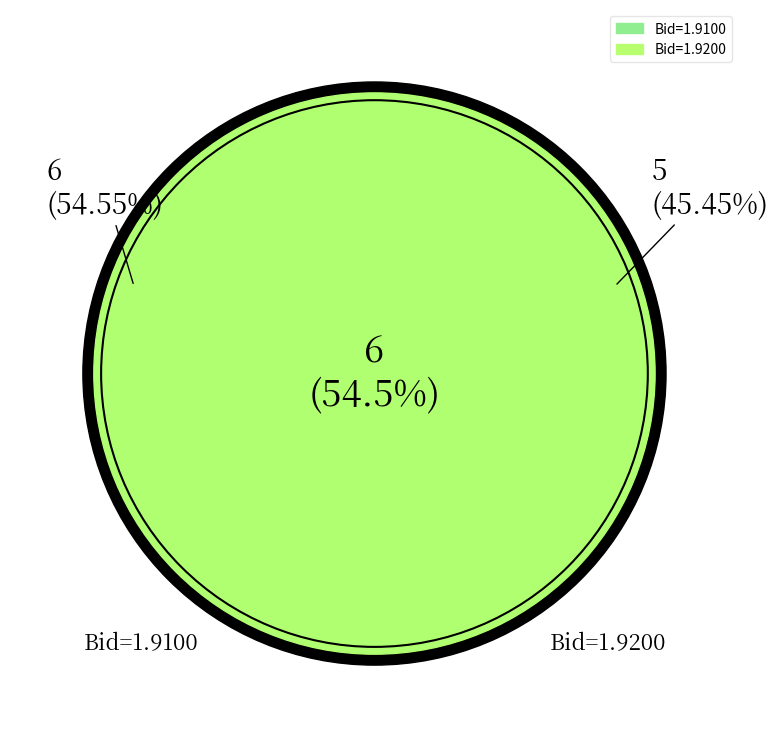

True or false: 12:45:02.987 accounts for 1% of the total.

False